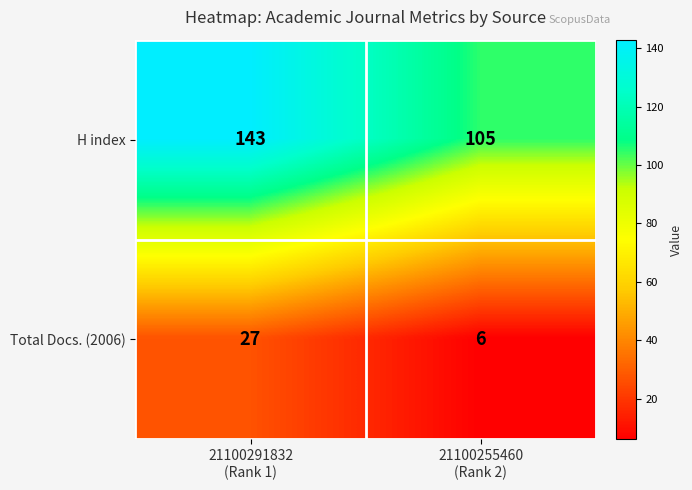

What is the minimum value shown in the chart?

6